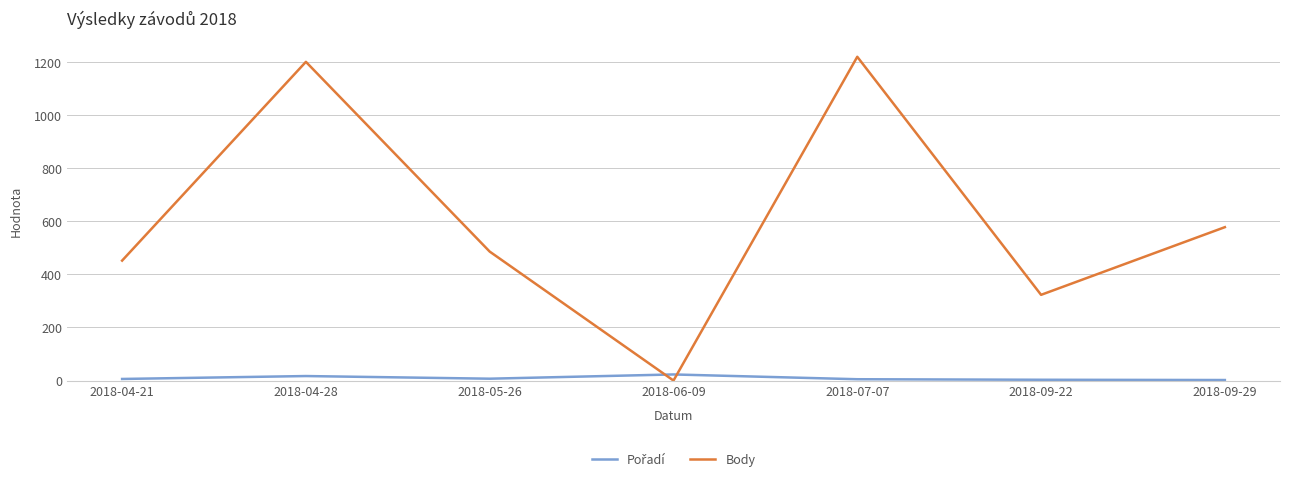

At which label does Body reach its peak?

2018-07-07